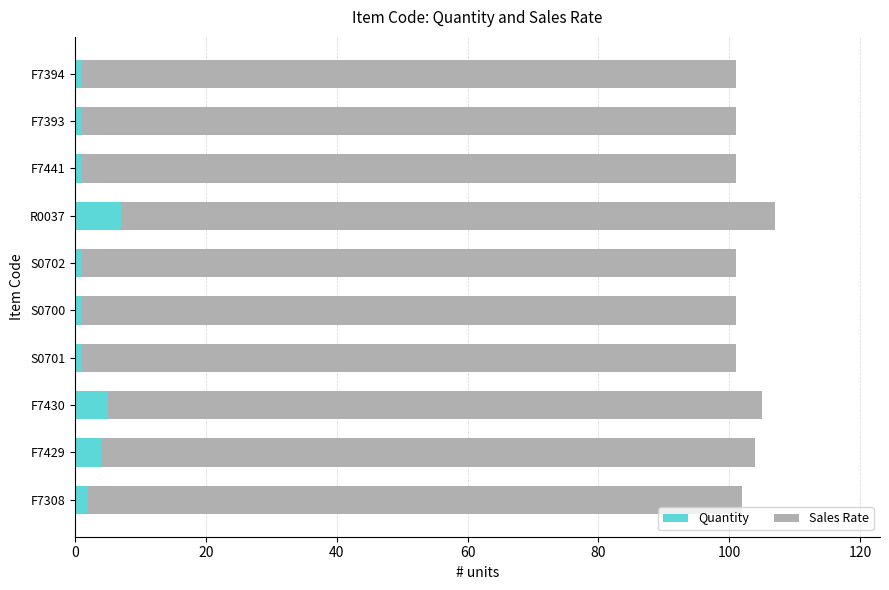

What is the sum of all Quantity values?

24